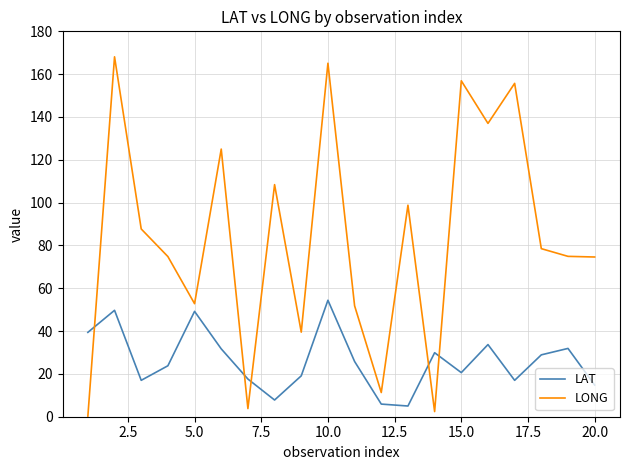

List the series in order of their overall mean, lowest first.

LAT, LONG